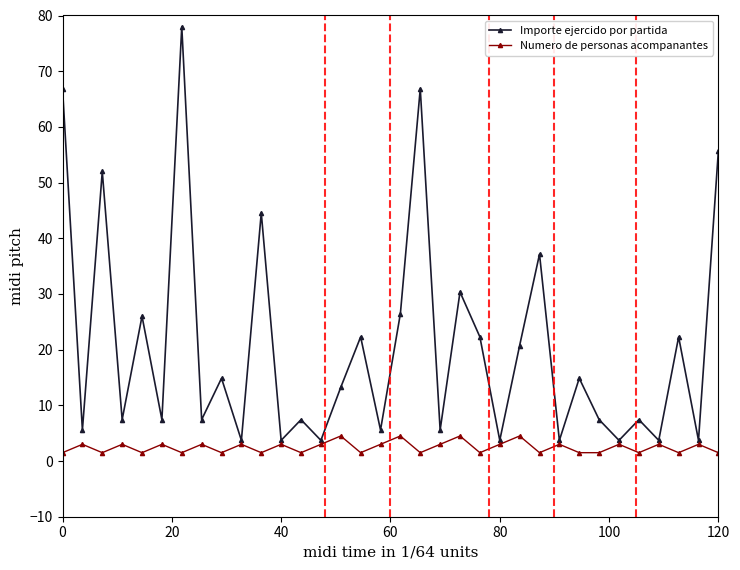

Which series has the largest range (max minus min)?

Importe ejercido por partida